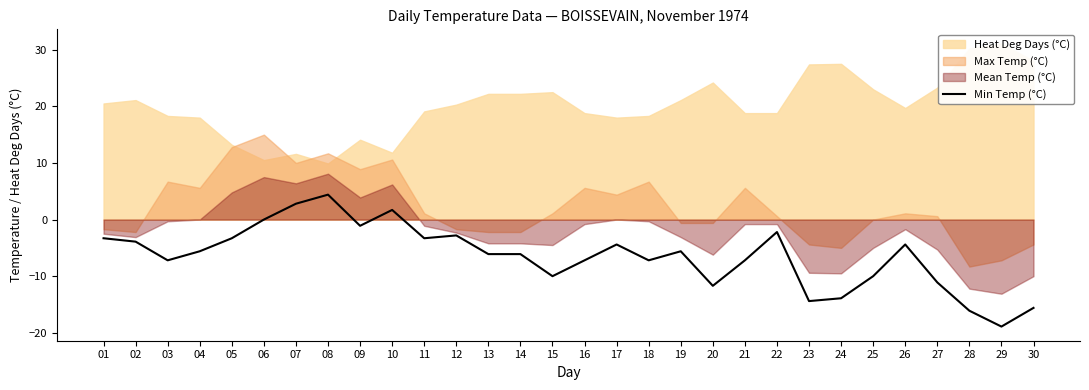

Which category has the highest value in the Min Temp (°C) series?

08